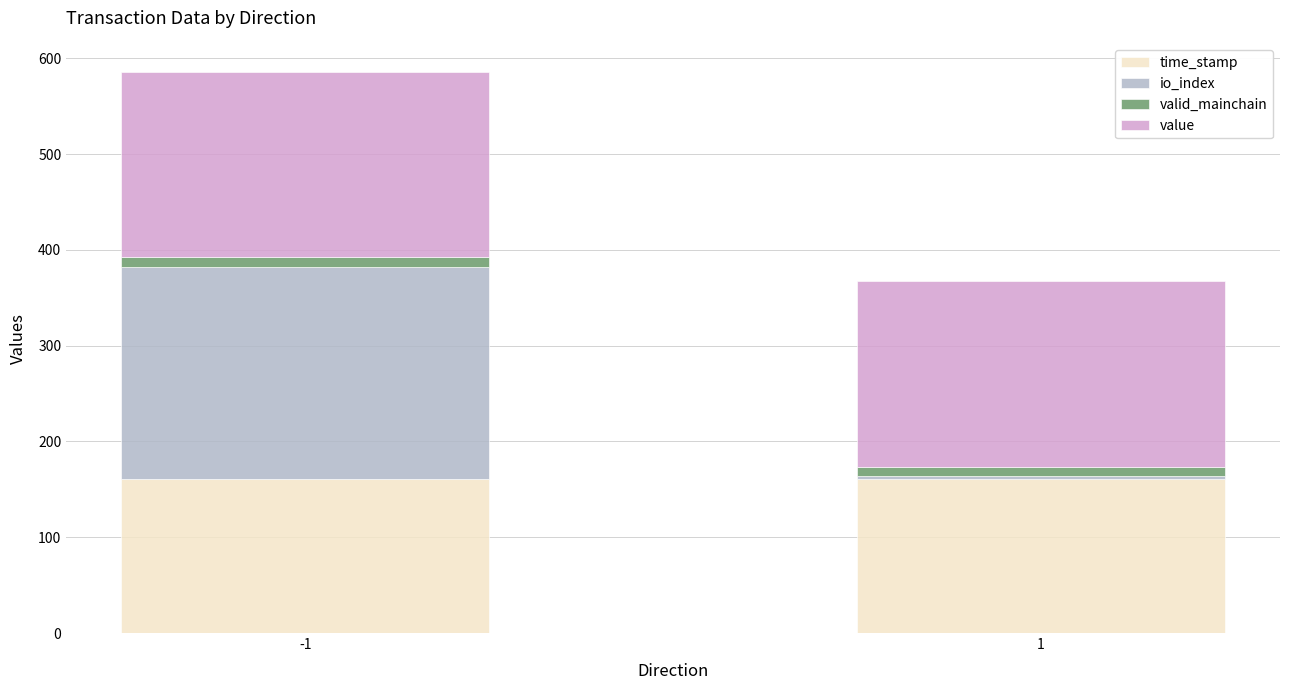

Are the bars grouped side by side (vs. stacked)?

No